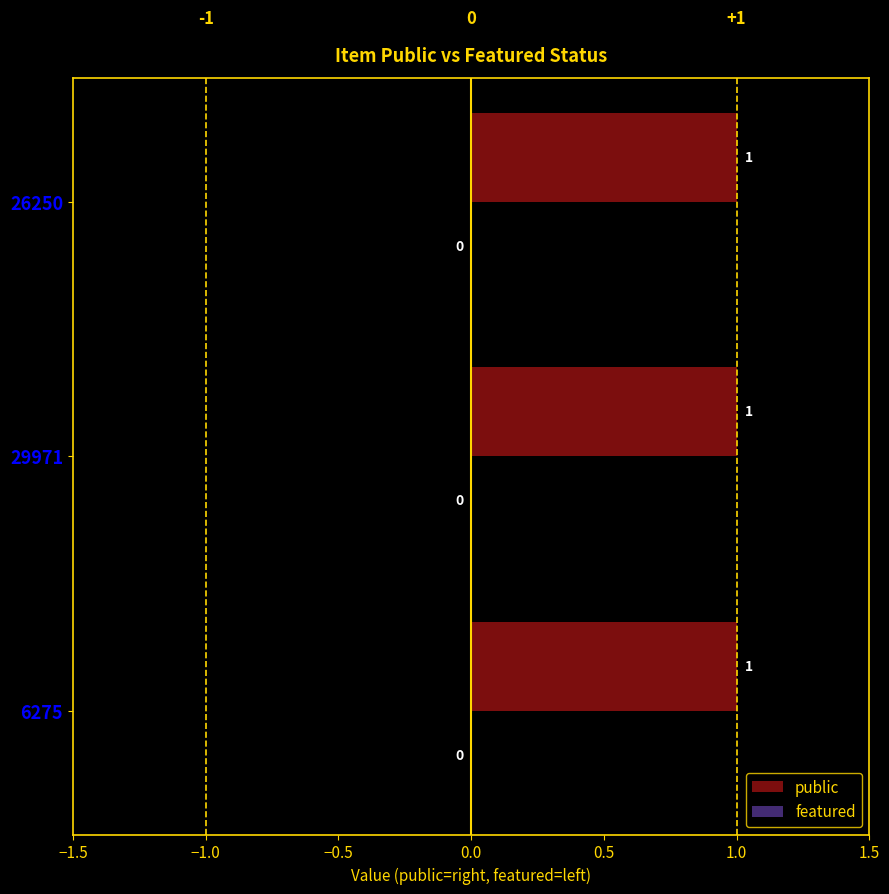

Reading left to right, transcribe all the data shown in this chart.

public: 1	1	1
featured: 0	0	0